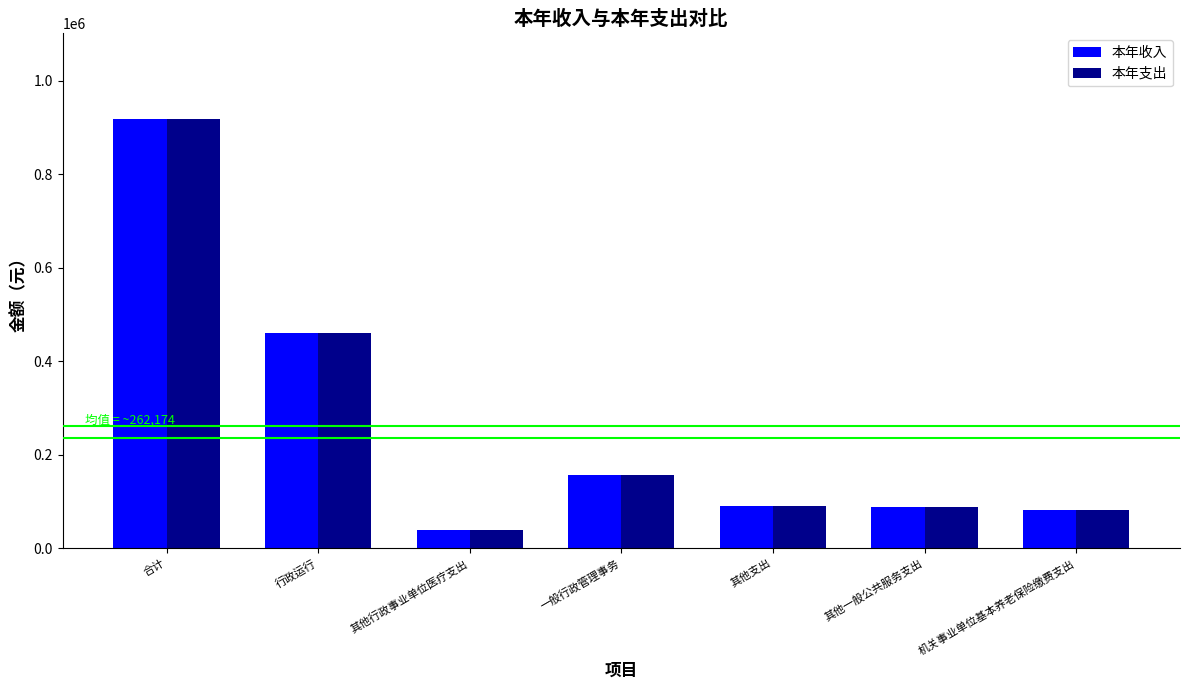

At which category does the chart reach its peak across all series?

合计